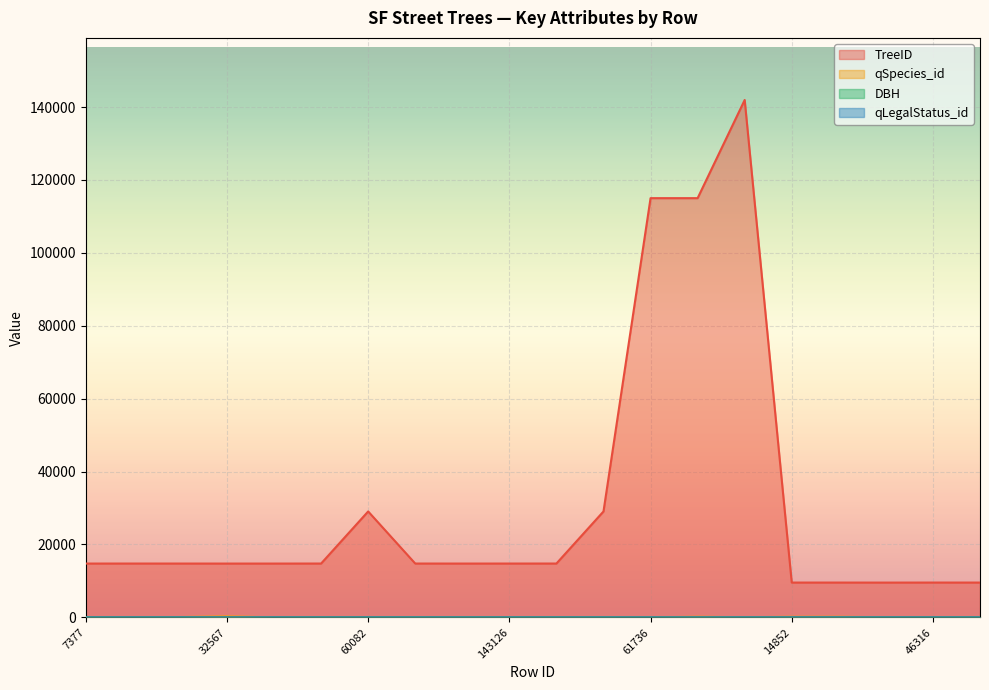

True or false: TreeID and qLegalStatus_id intersect in this chart.

False